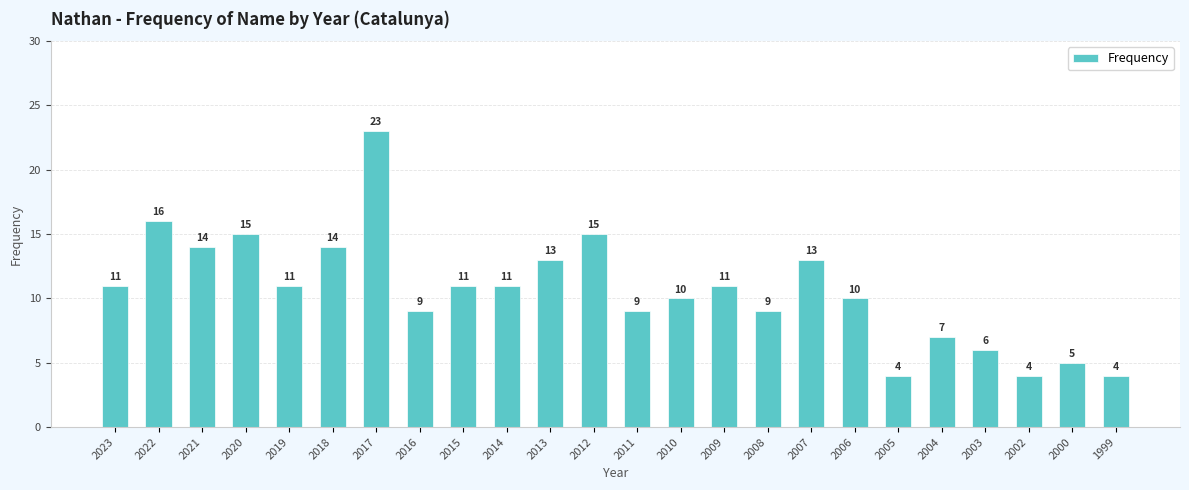

What is the difference between the values at 2019 and 2012?

4